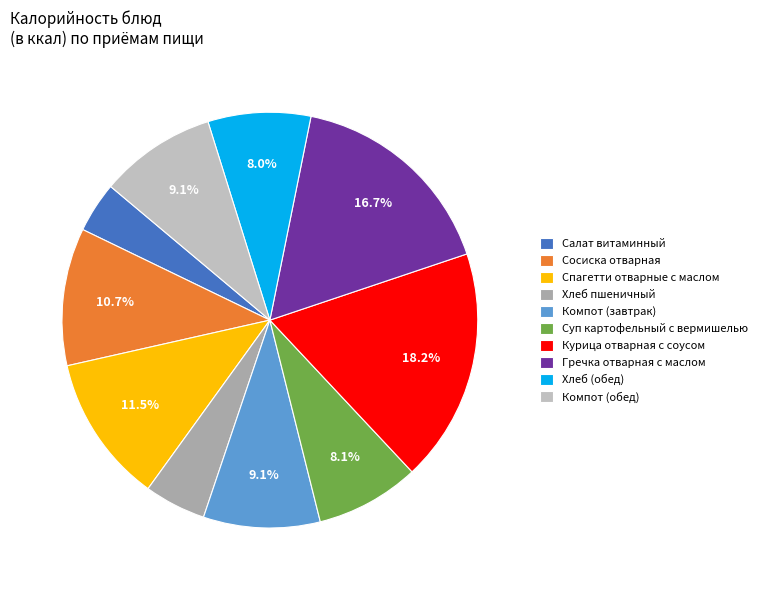

Approximately how many times larger is the value at Салат витаминный compared to Компот (обед)?

0.4